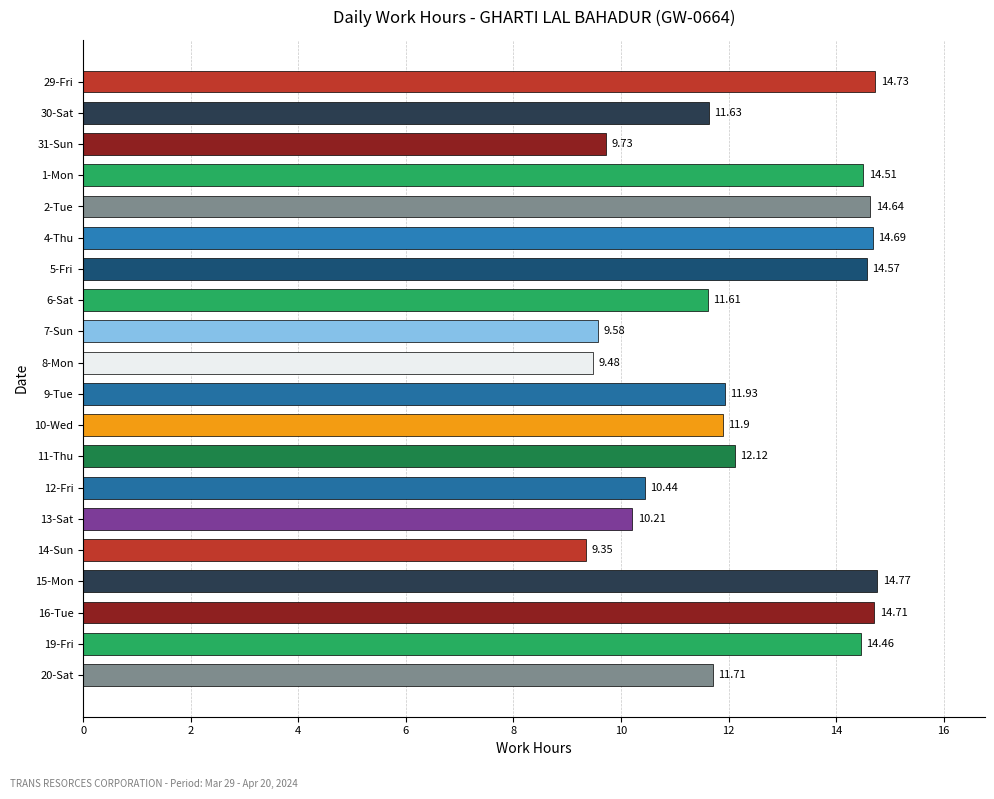

Rank the categories by value from lowest to highest.

14-Sun, 8-Mon, 7-Sun, 31-Sun, 13-Sat, 12-Fri, 6-Sat, 30-Sat, 20-Sat, 10-Wed, 9-Tue, 11-Thu, 19-Fri, 1-Mon, 5-Fri, 2-Tue, 4-Thu, 16-Tue, 29-Fri, 15-Mon